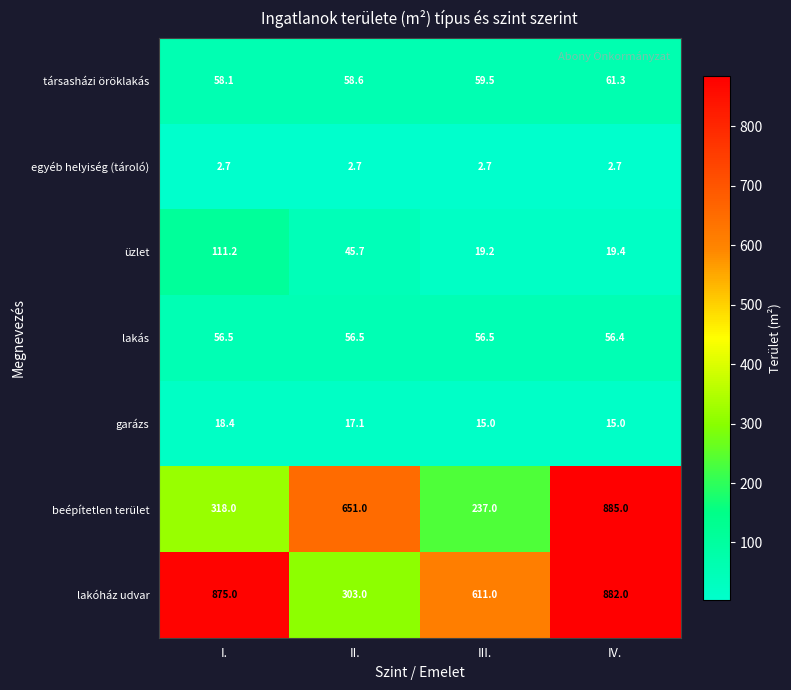

How many series are shown in this chart?

7